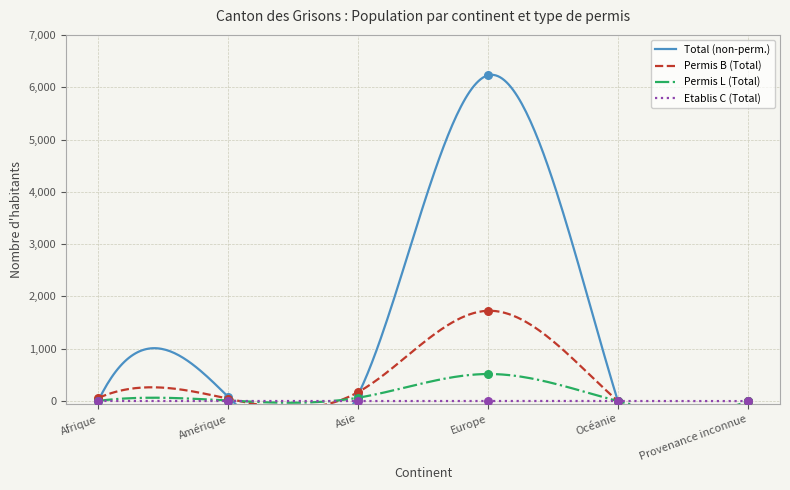

What are all the series names shown in the legend?

Total (non-perm.), Permis B (Total), Permis L (Total), Etablis C (Total)